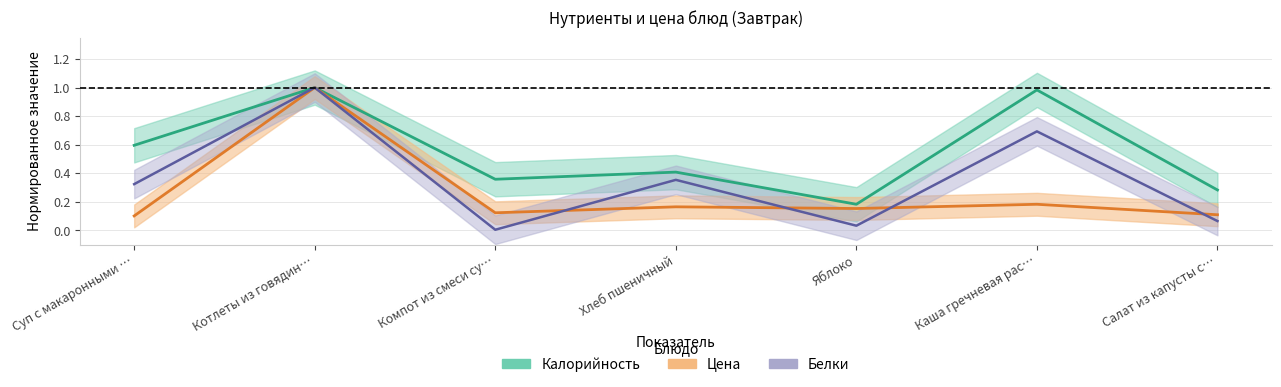

What is the total value across all series at Каша гречневая рас…?

1.9